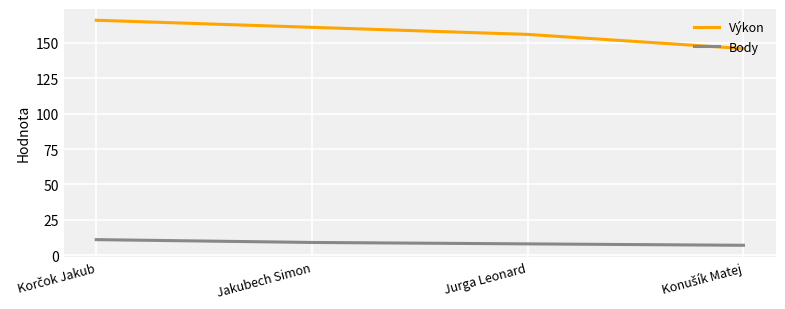

Does the chart display data point markers on the line(s)?

No